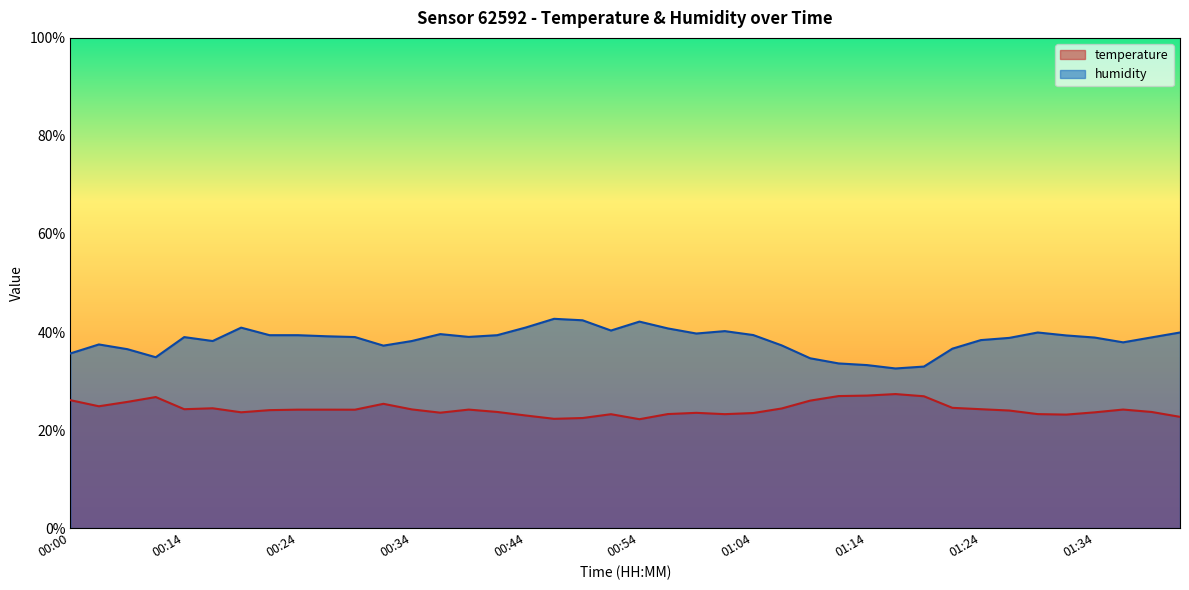

What are all the series names shown in the legend?

temperature, humidity